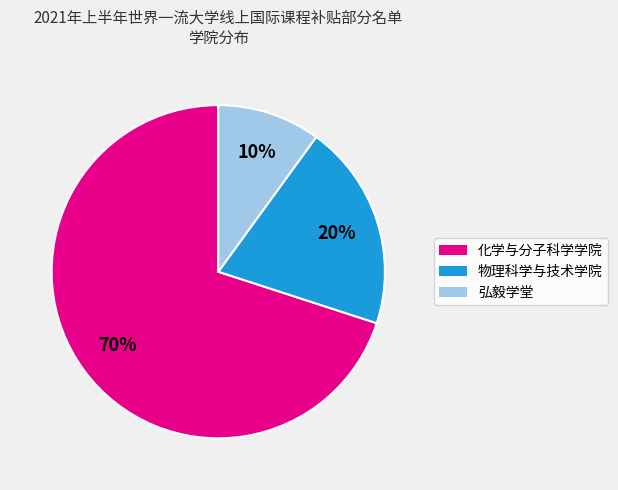

Which slice is the smallest?

弘毅学堂